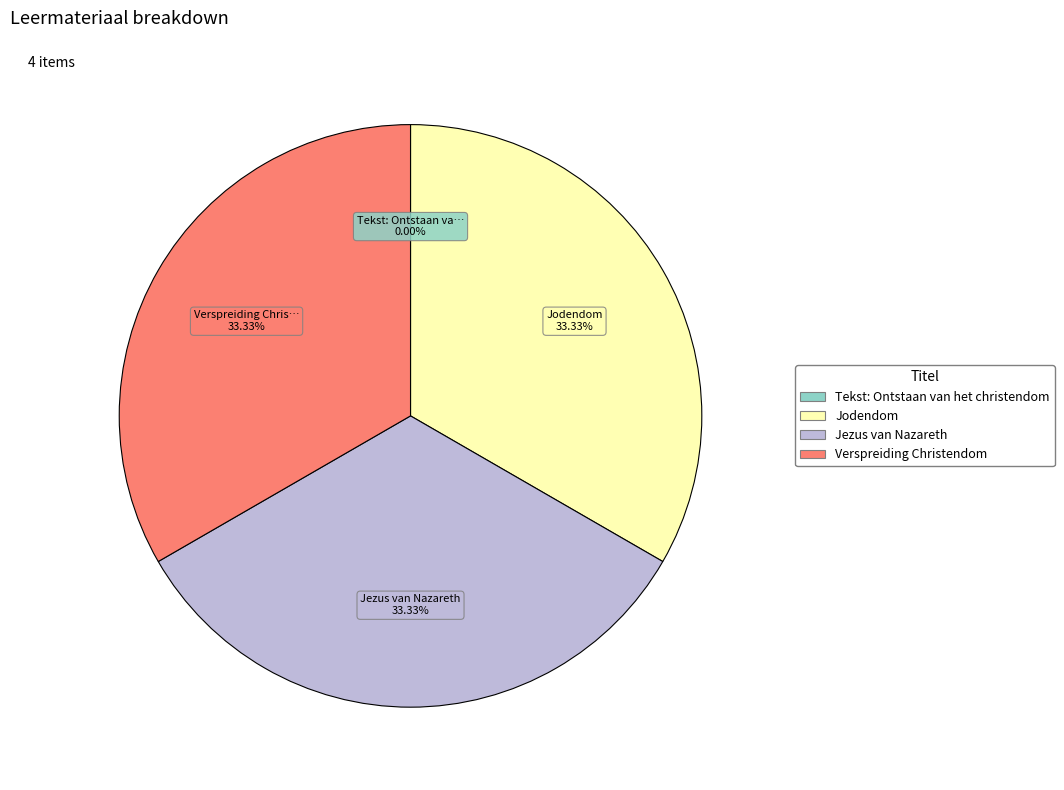

To the nearest percent, what is the average slice percentage?

25%